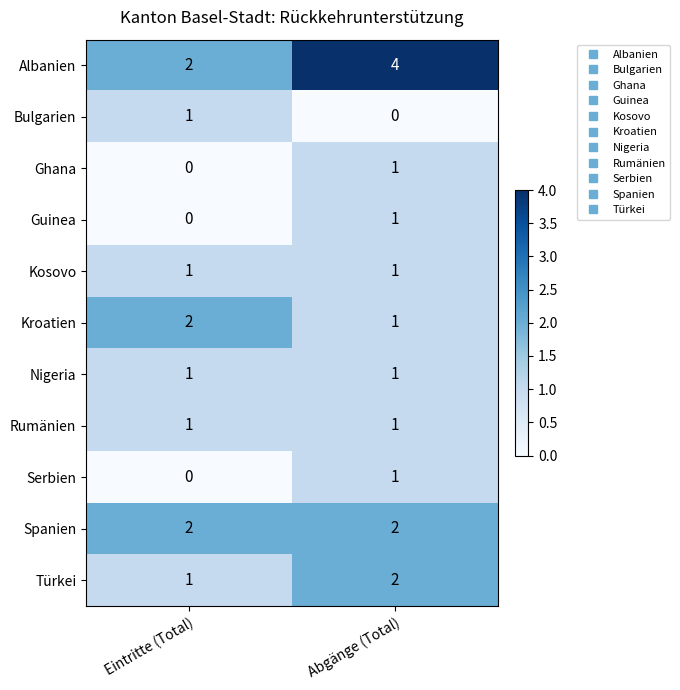

List the labels in order of Ghana value, smallest first.

Eintritte (Total), Abgänge (Total)